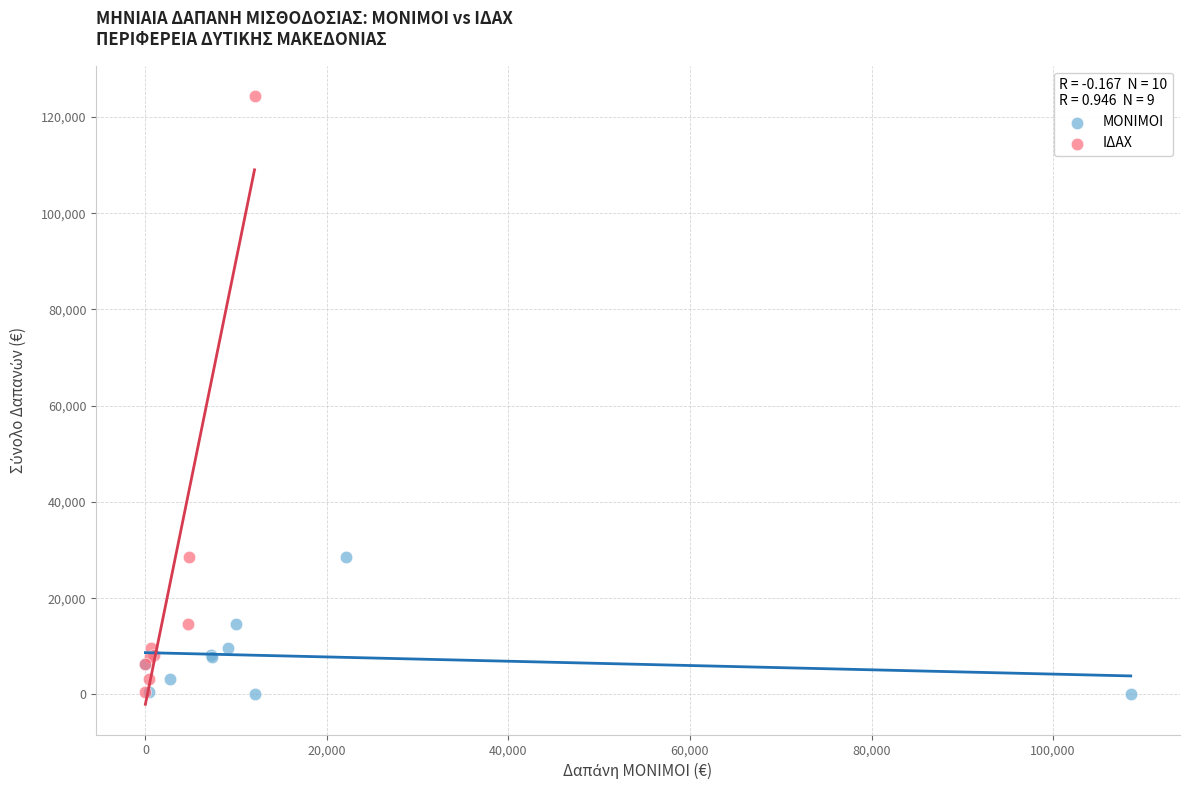

Which series reaches the maximum Y coordinate?

ΙΔΑΧ